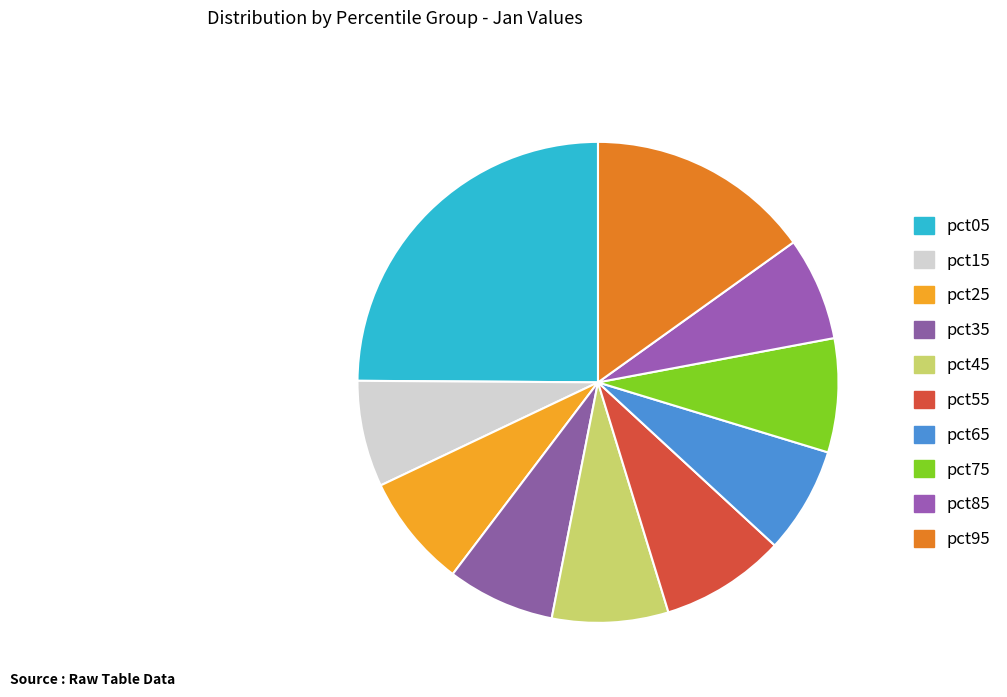

Count the number of slices in the pie.

10